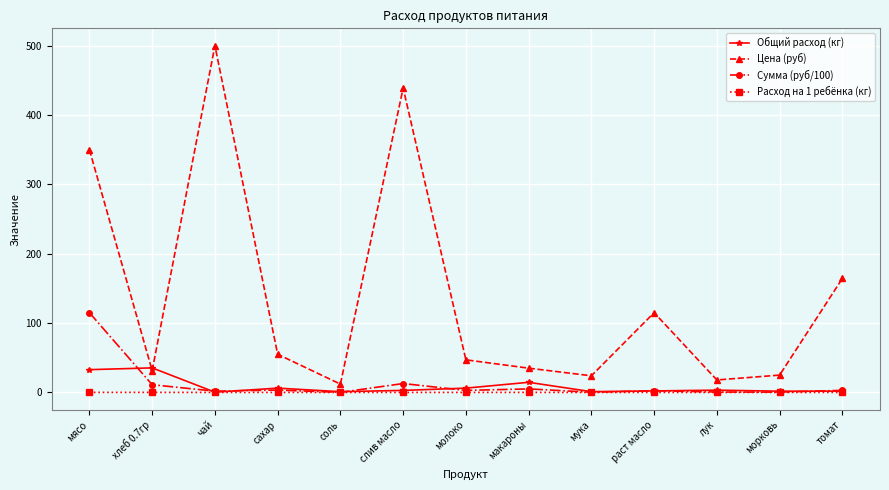

What is the highest value of the Цена (руб) series?

500.0